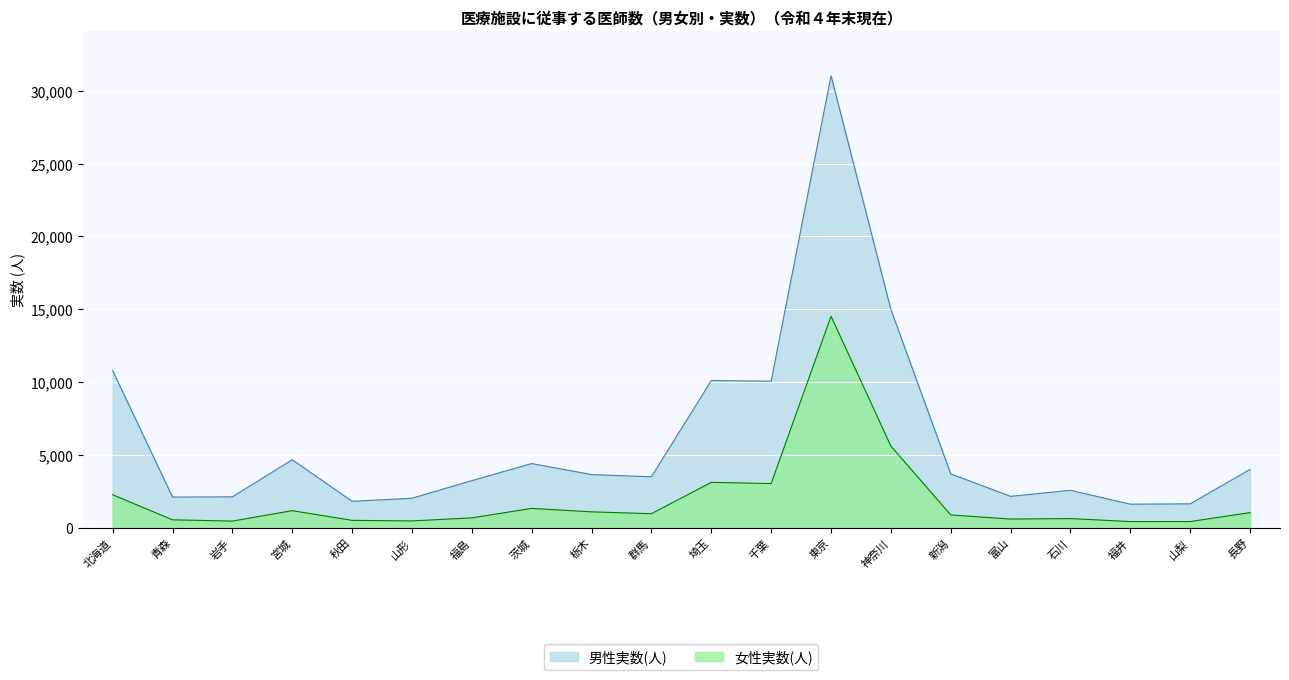

At which label is 女性実数(人) closest to 7474?

神奈川